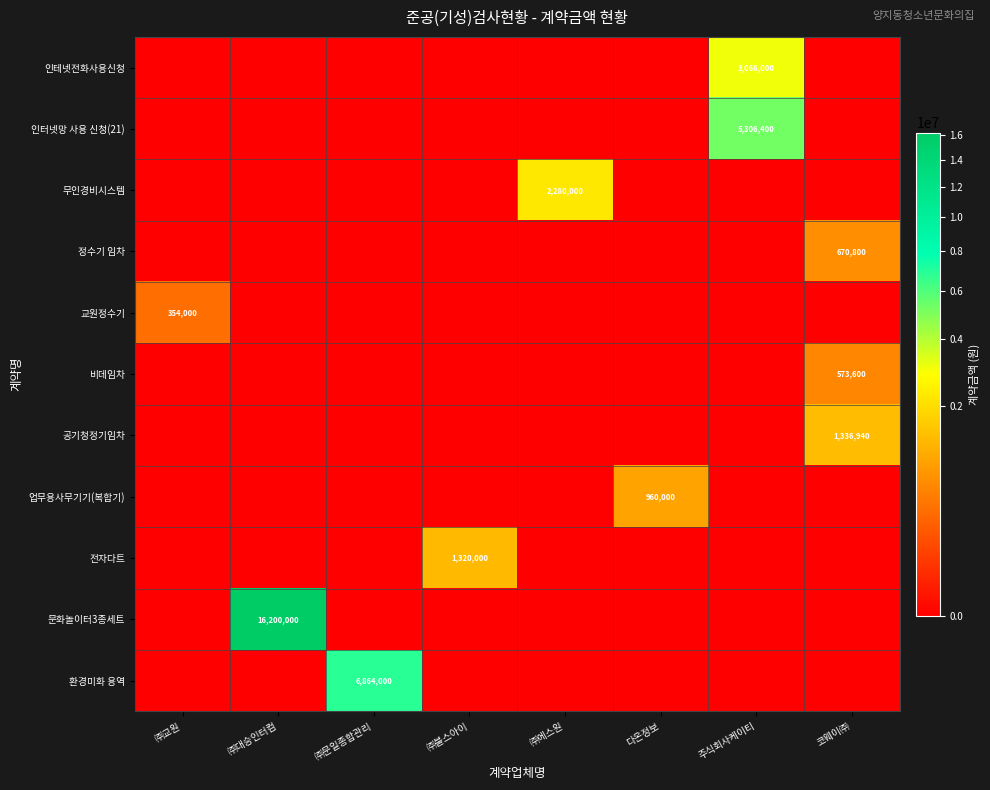

At how many categories does at least one series exceed 4998549?

3